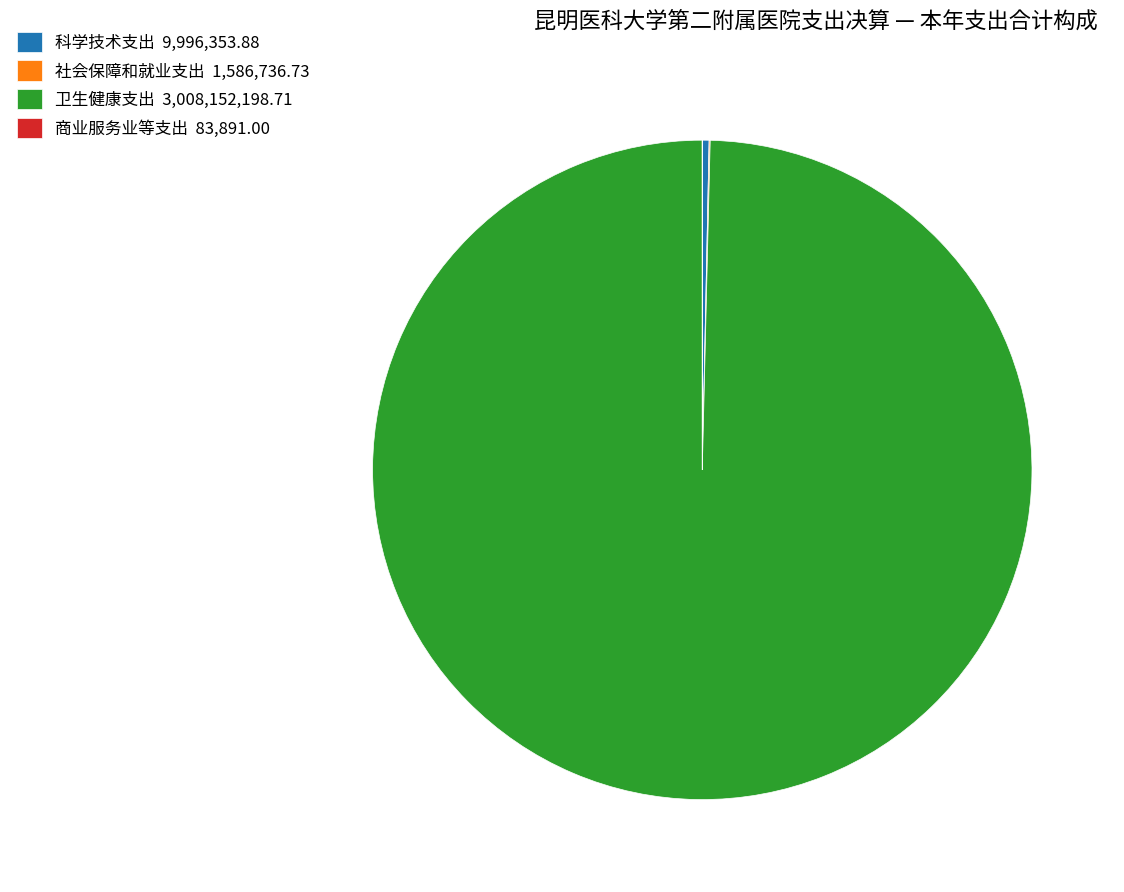

Is there any slice that represents more than half of the pie?

Yes